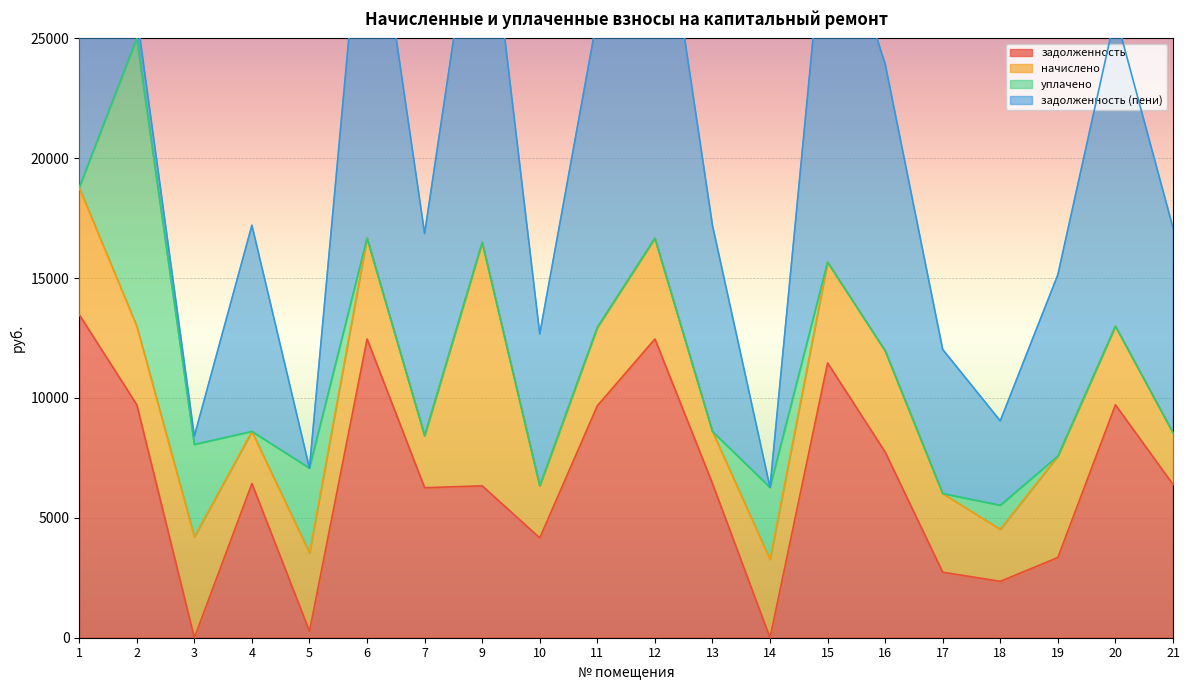

What is the maximum value for задолженность?

13477.4